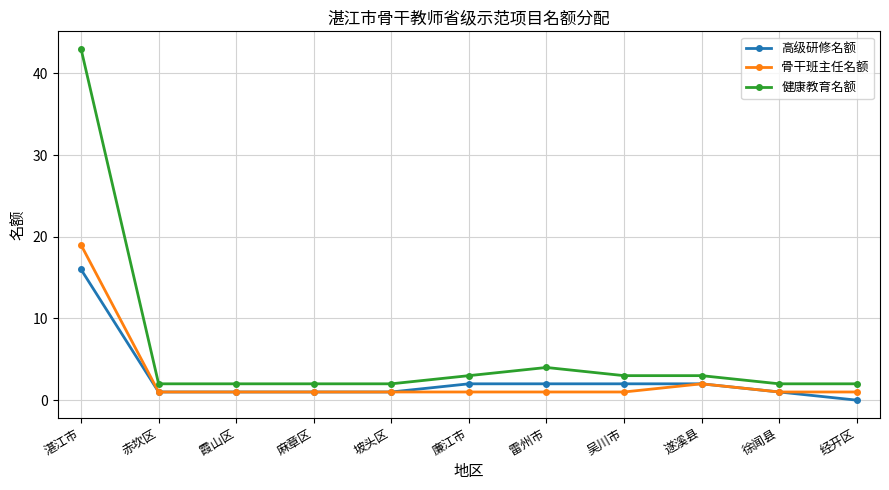

The value of 骨干班主任名额 at 徐闻县 is 1. True or false?

True